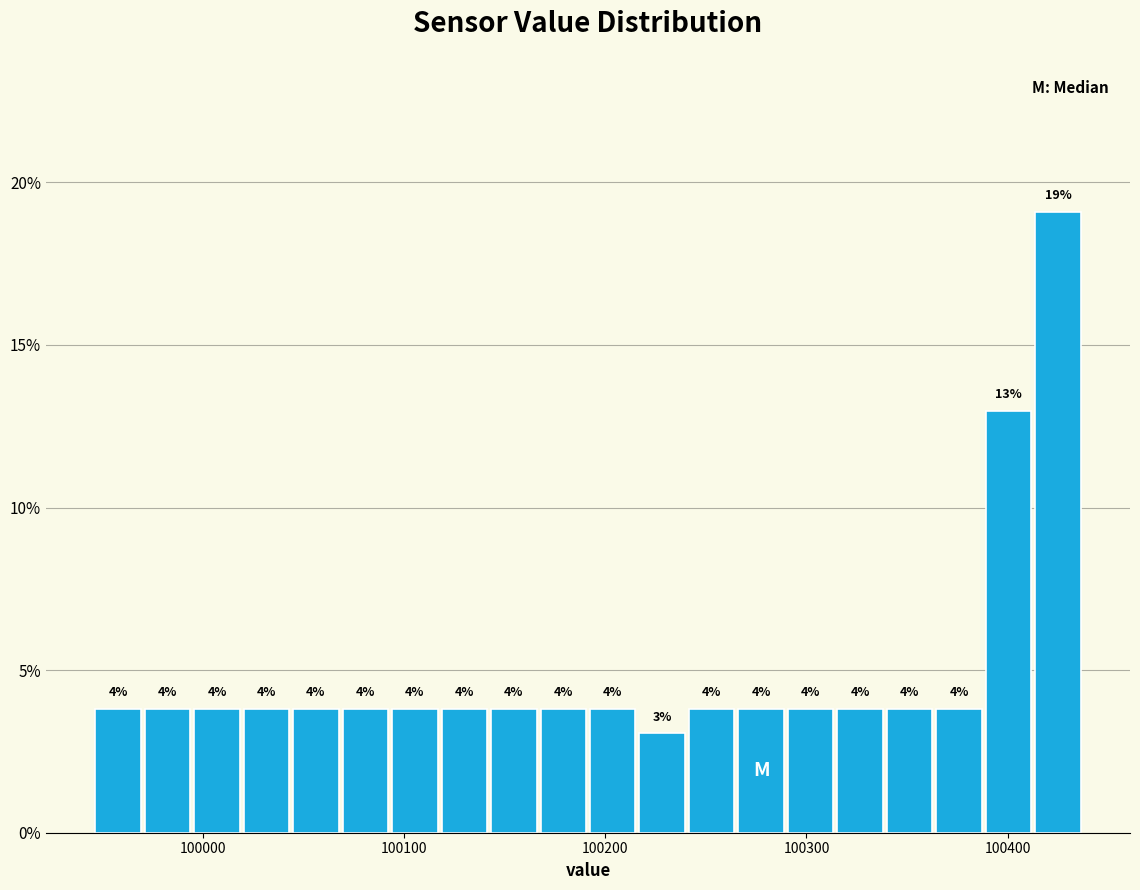

Read against the x-axis, roughly where is the centre of the tallest bar?

100430